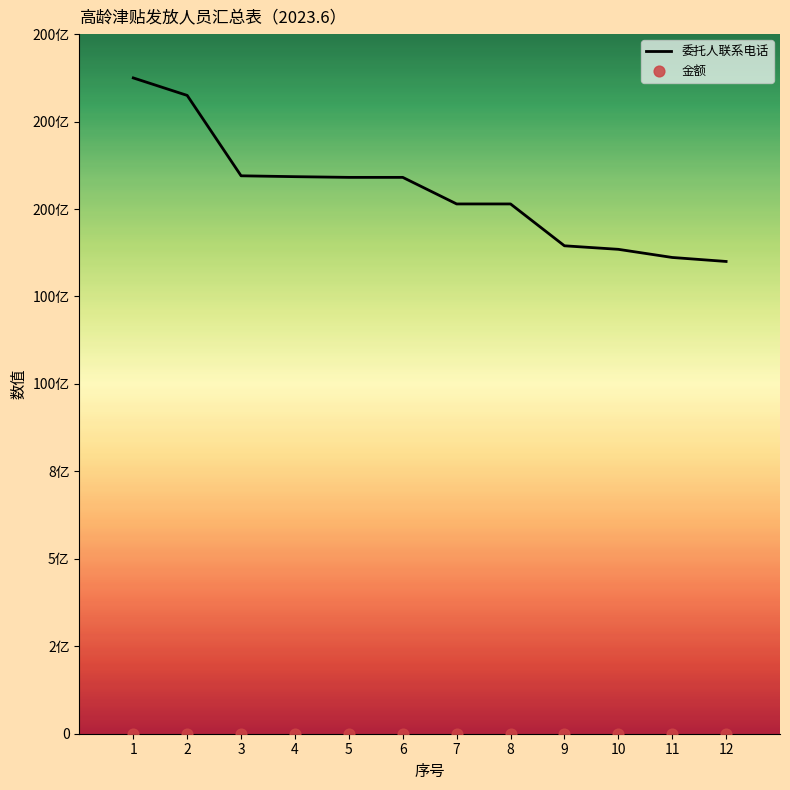

Which series has the largest Y range (max minus min)?

委托人联系电话